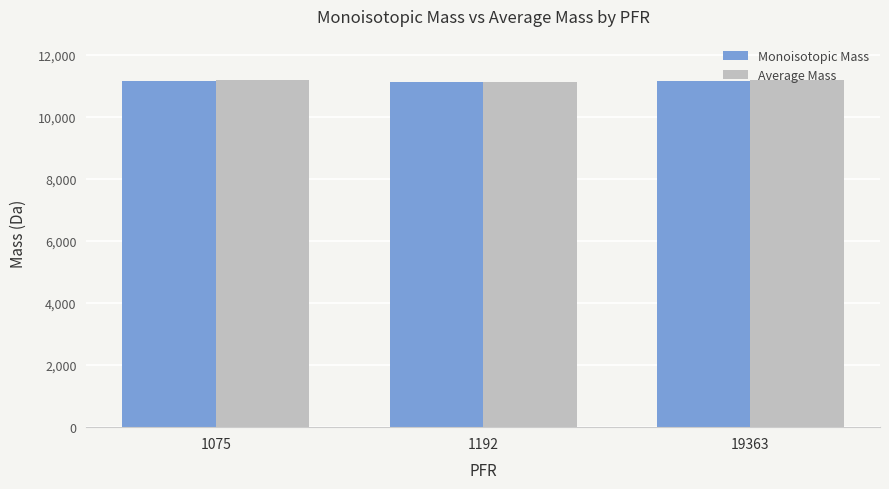

The Monoisotopic Mass series shows 11174.6 at 19363. True or false?

True